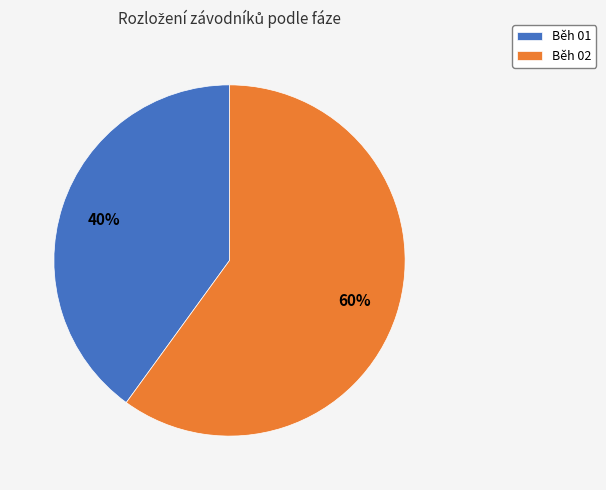

True or false: Běh 01 accounts for 25% of the total.

False